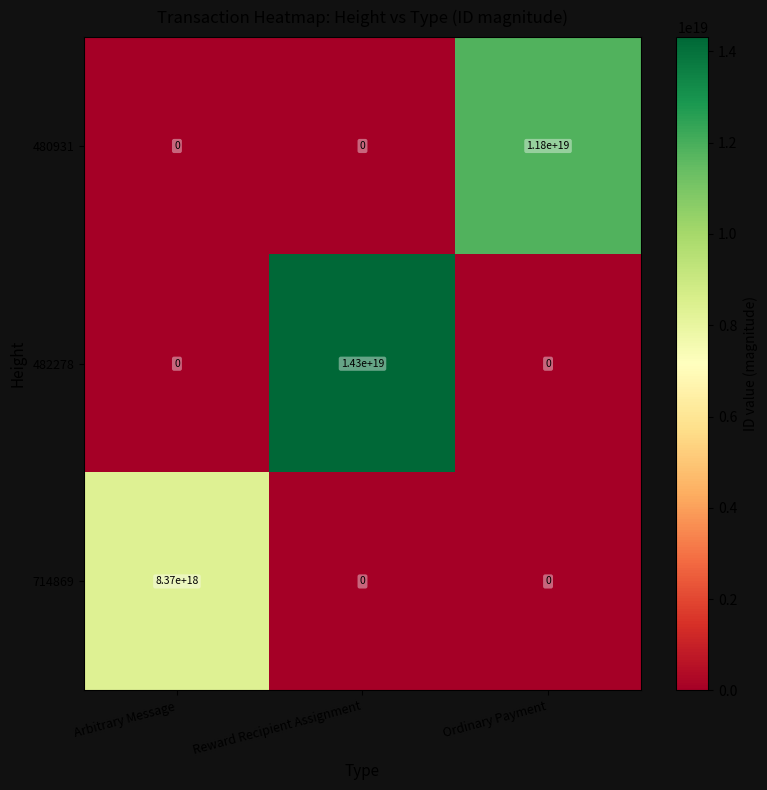

The value of 482278 at Arbitrary Message is 0. True or false?

True